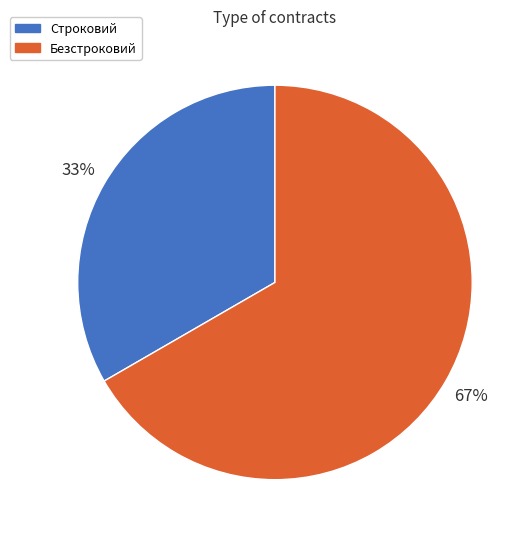

Which category has the biggest portion of the pie?

Безстроковий